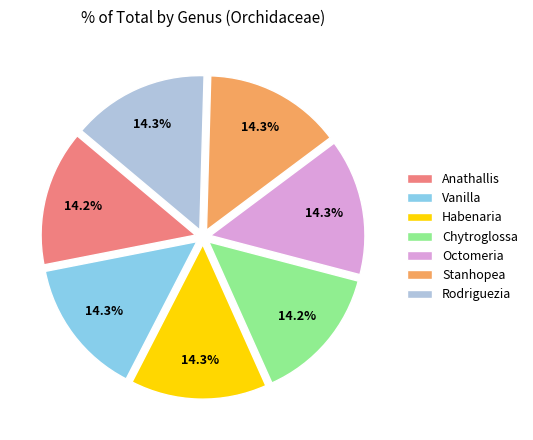

Does any single category account for the majority?

No